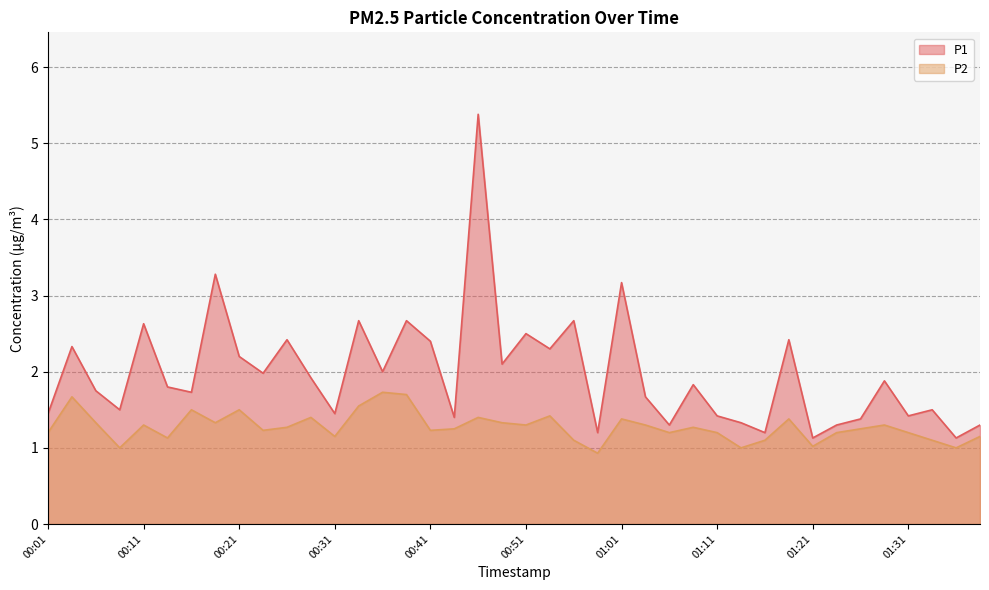

At which category is the sum across all series the highest?

00:46